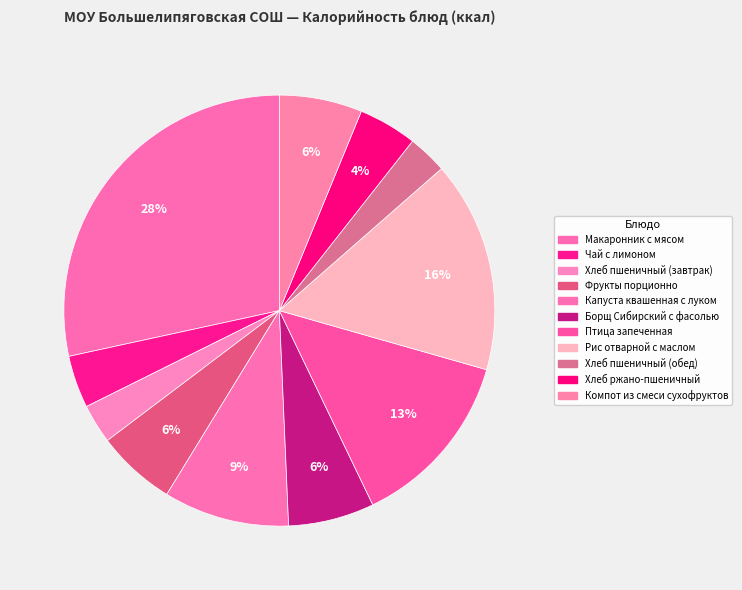

How many slices are in this pie chart?

11